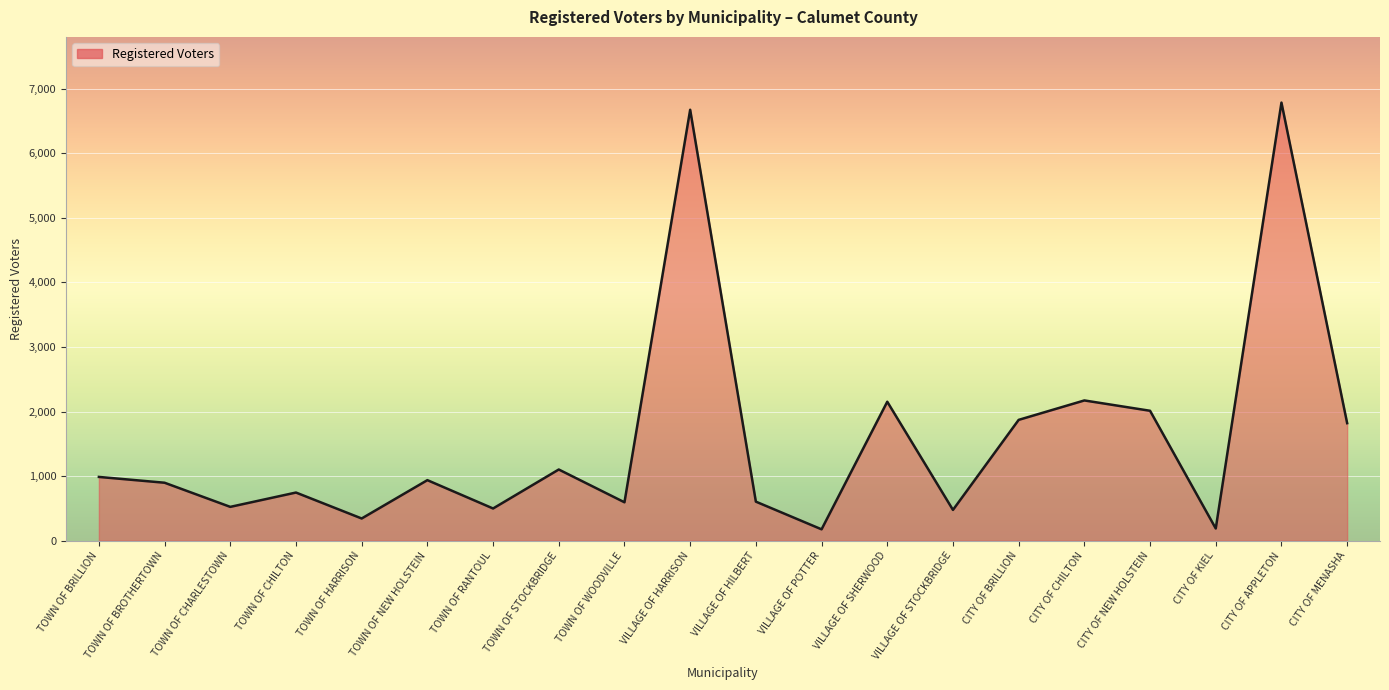

What is the change in value from CITY OF BRILLION to CITY OF APPLETON?

+4916